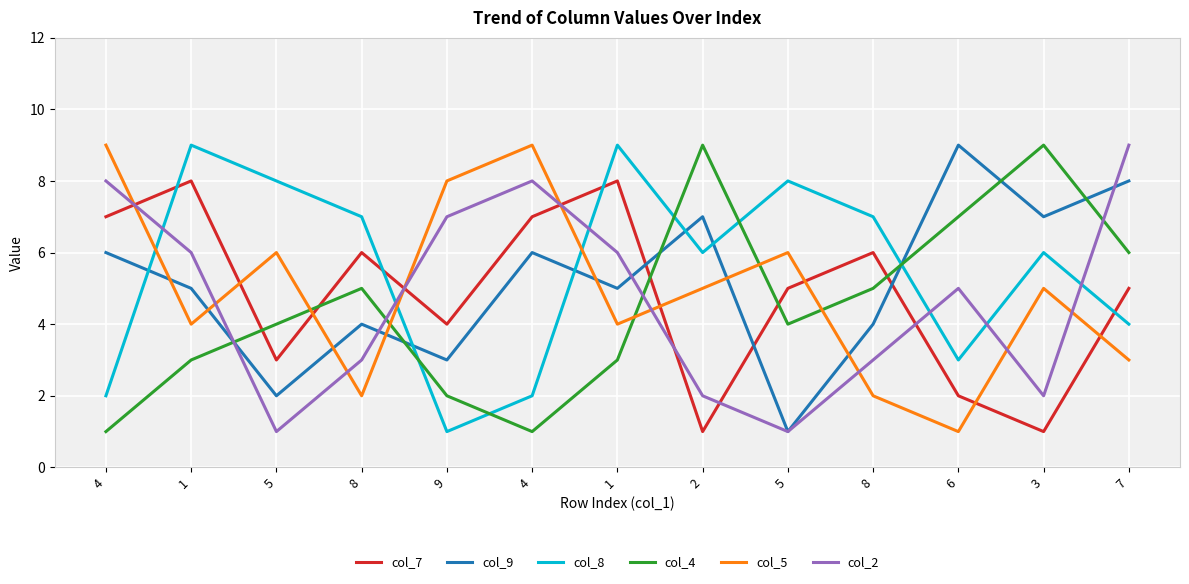

Does the chart have visible grid lines?

Yes